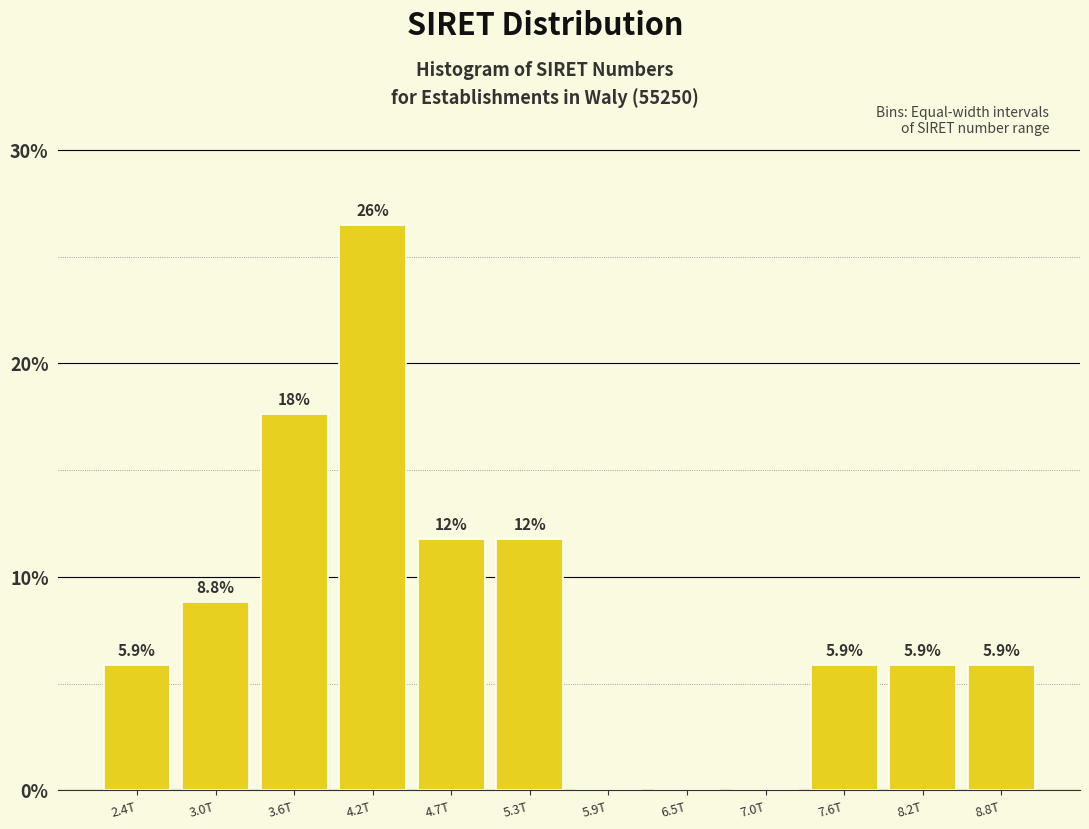

Reading left to right, extract all data points from this chart.

2.4T=5.9	3.0T=8.8	3.6T=17.6	4.2T=26.5	4.7T=11.8	5.3T=11.8	5.9T=0.0	6.5T=0.0	7.0T=0.0	7.6T=5.9	8.2T=5.9	8.8T=5.9